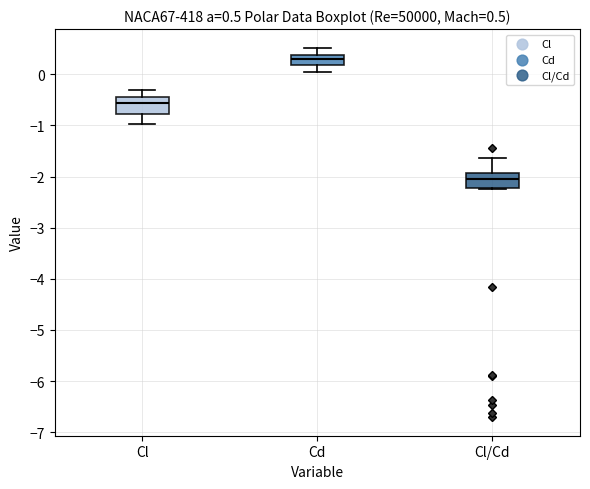

Which box has the lowest median line?

Cl/Cd